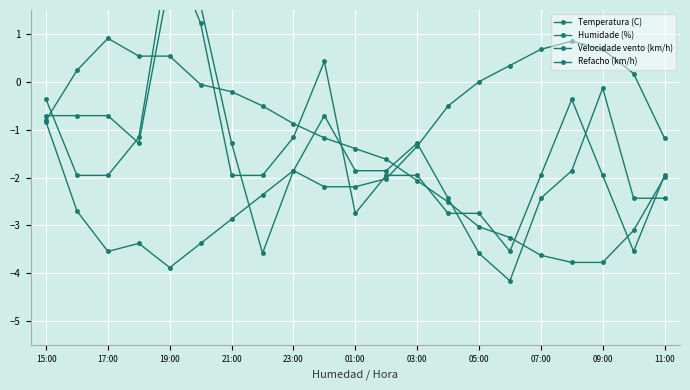

What is the smallest value displayed?

-4.2